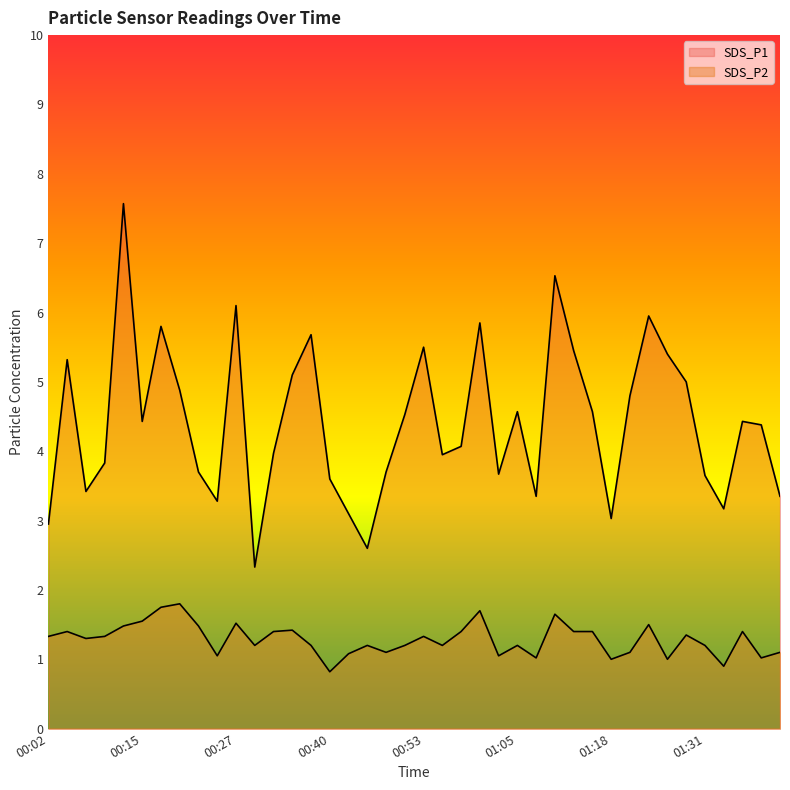

What is the label of the 35th point from the right?

00:15